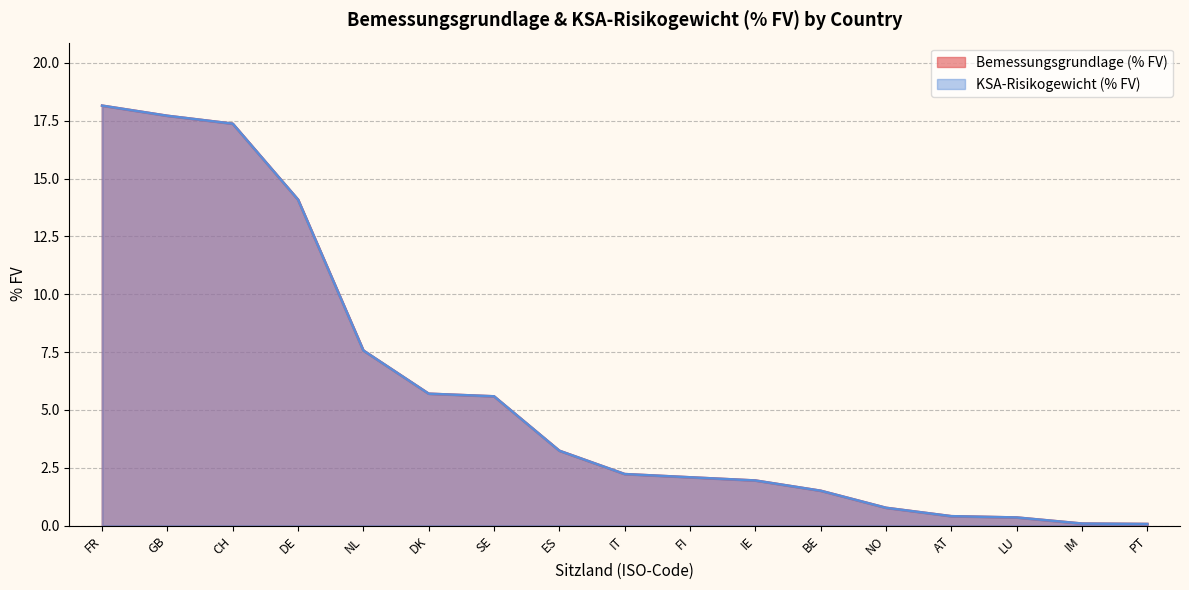

What position from the right is DE?

14